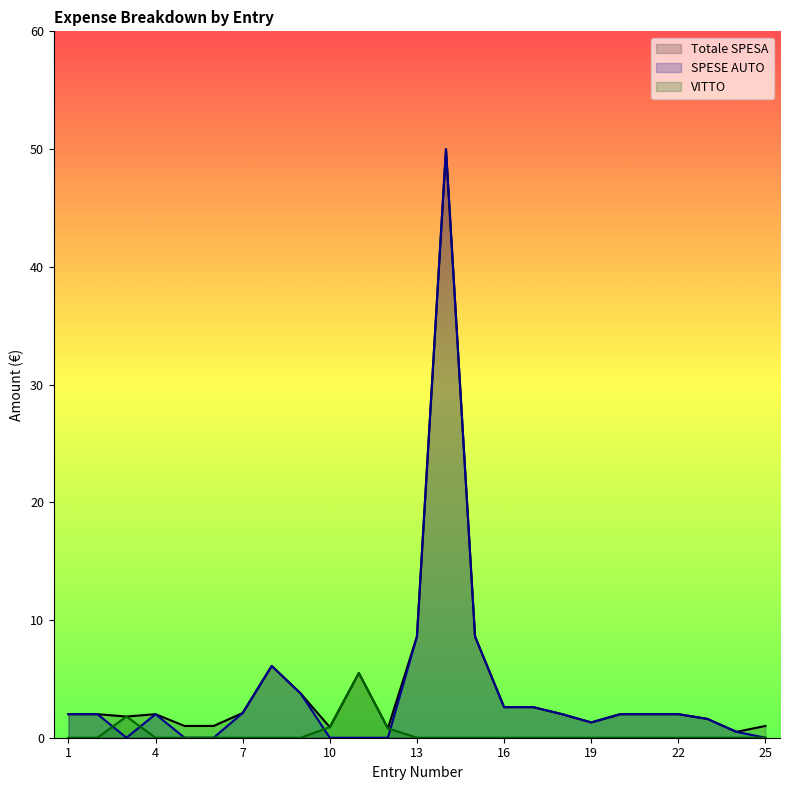

What is the average value of the VITTO series?

0.4